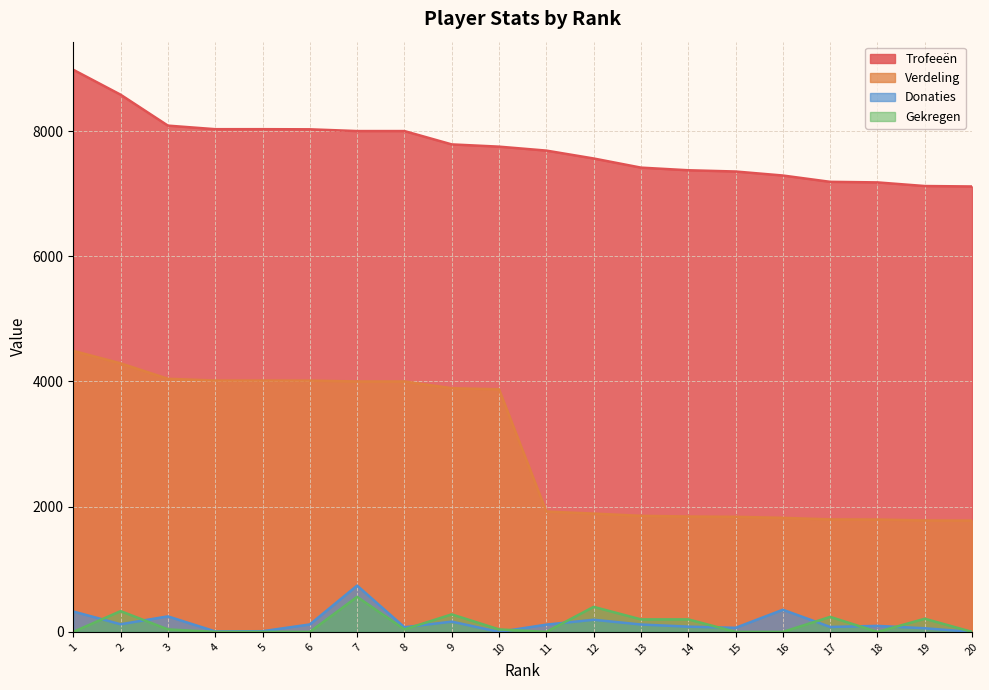

The Trofeeën series shows 8087 at 3. True or false?

True